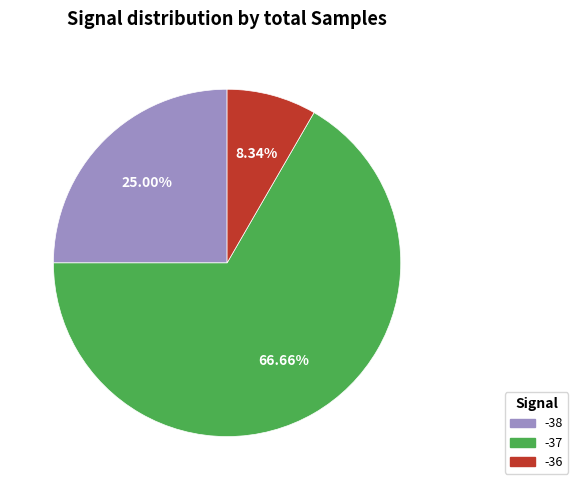

Does any single category account for the majority?

Yes